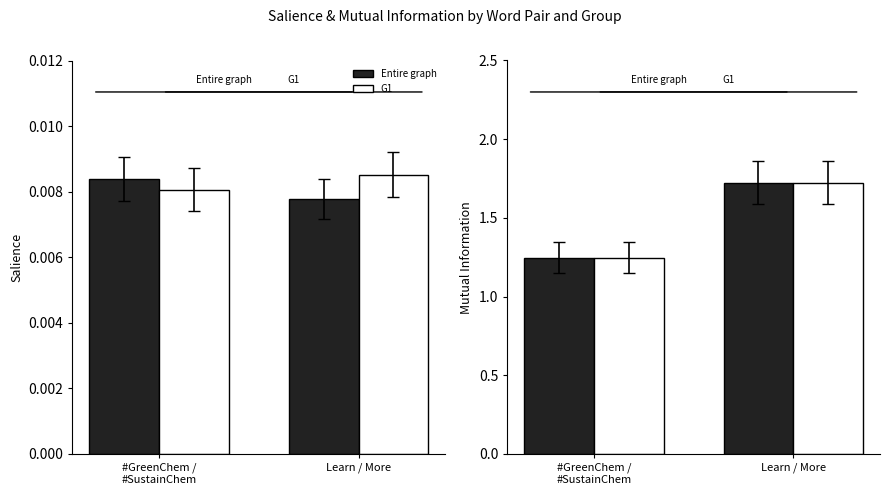

Is the value of Entire graph at Learn / More greater than the value of G1 at #GreenChem /
#SustainChem?

Yes